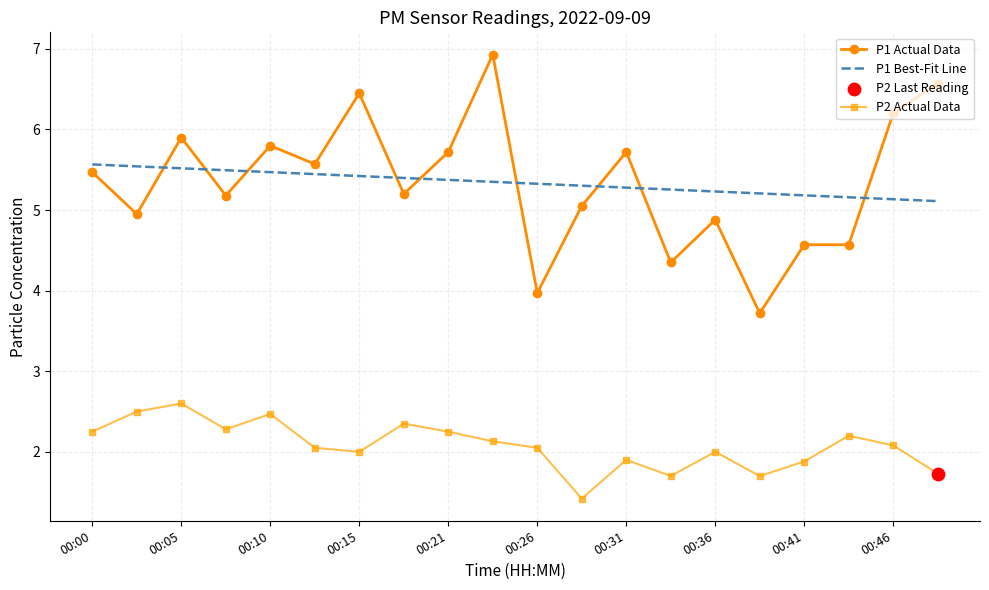

At how many categories does at least one series exceed 6?

4